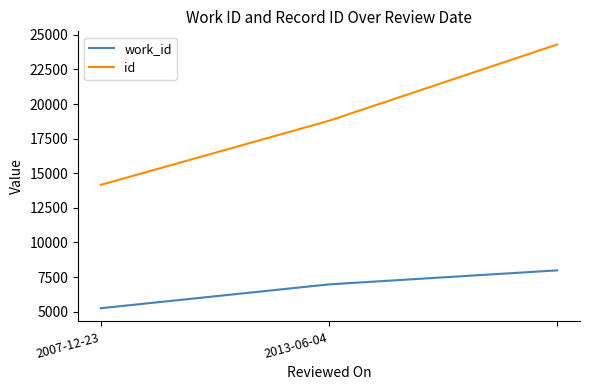

What is the smallest value displayed?

5248